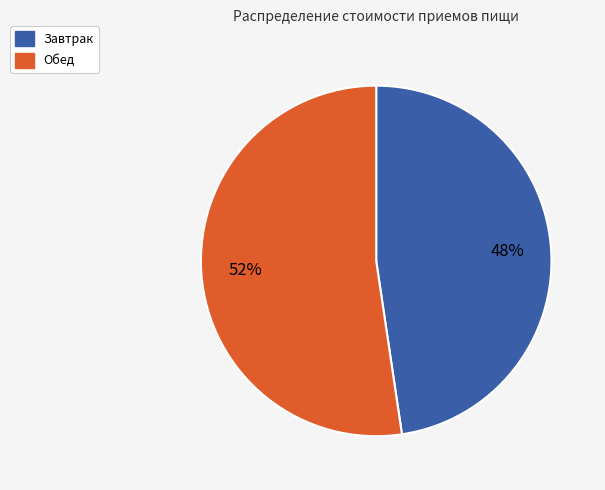

Rank the categories by value from highest to lowest.

Обед, Завтрак